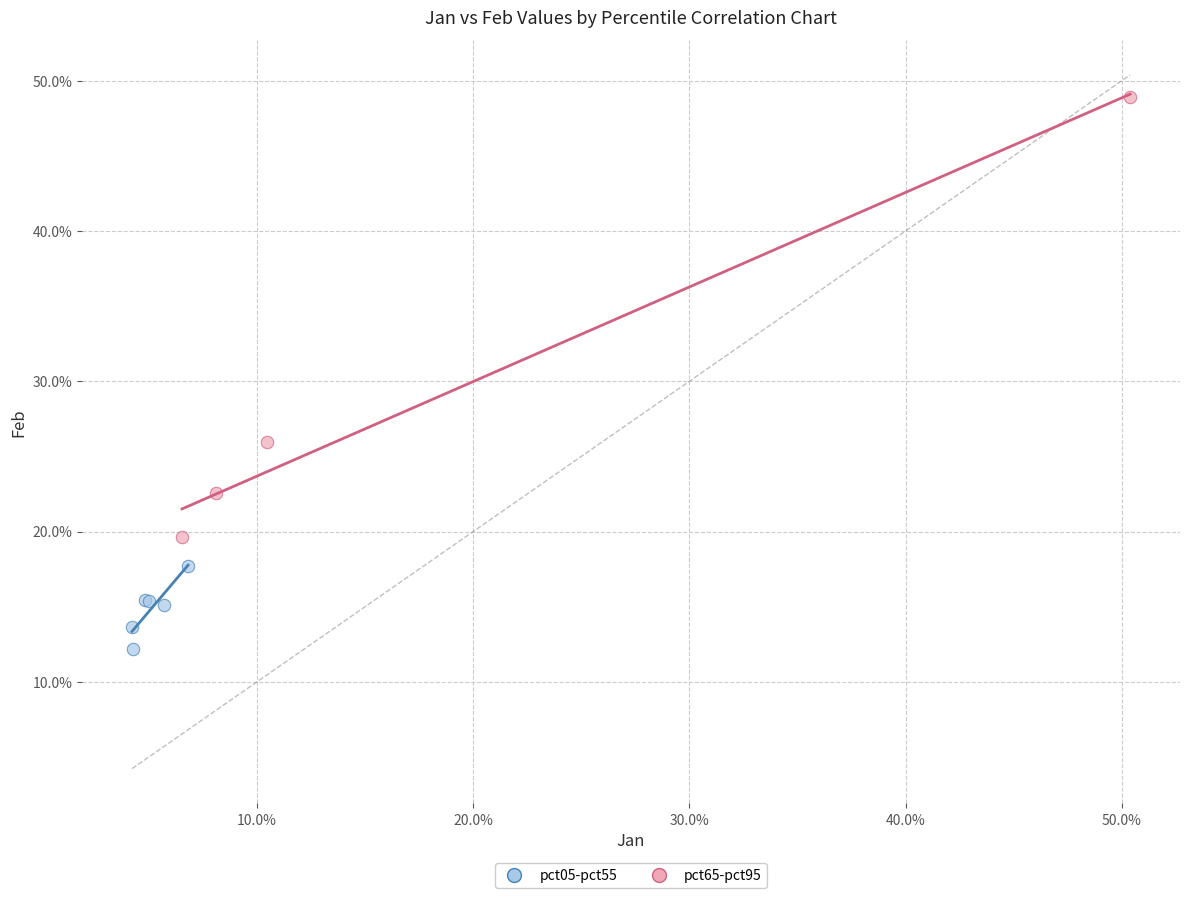

Which series contains the highest Y value?

pct65-pct95